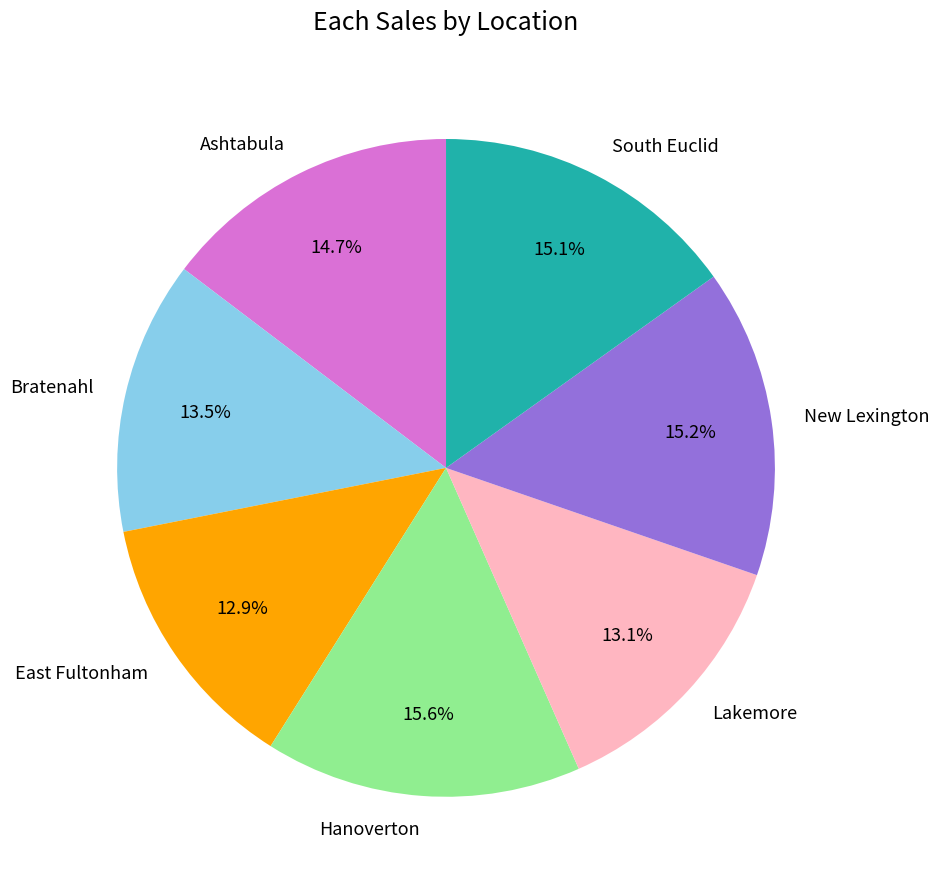

How many slices are in this pie chart?

7